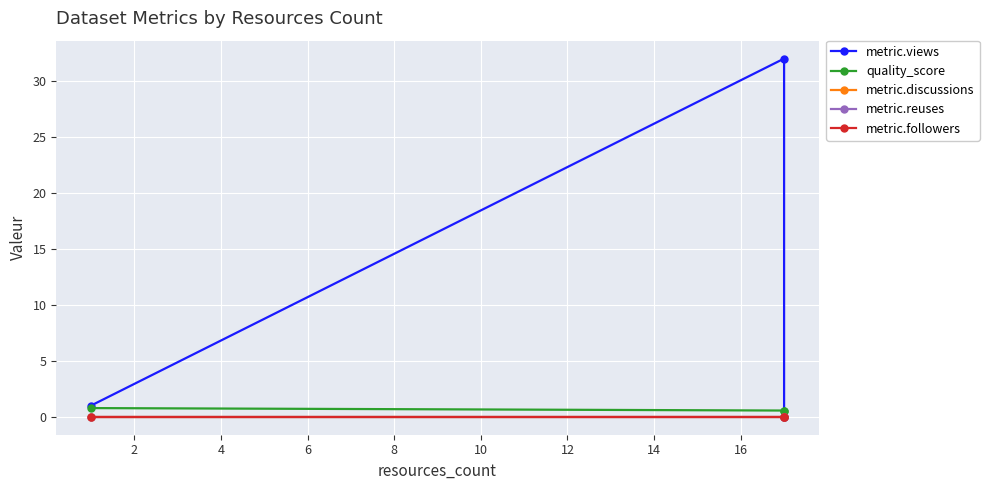

What are all the series names shown in the legend?

metric.views, quality_score, metric.discussions, metric.reuses, metric.followers